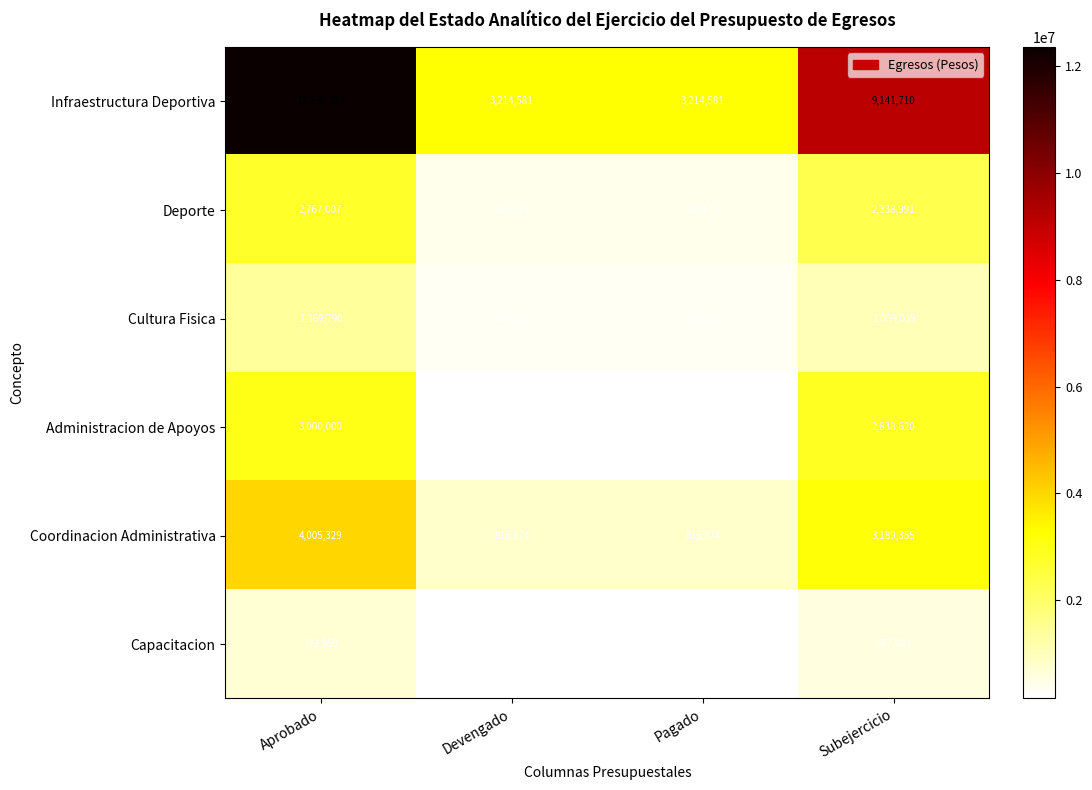

What is the greatest value displayed?

12356291